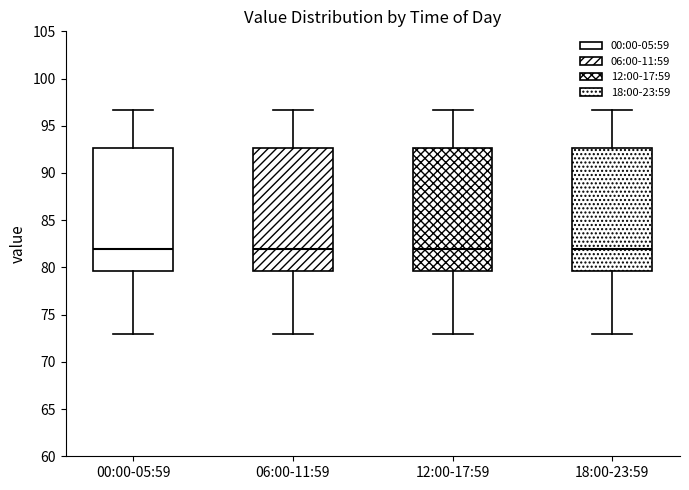

Where does the median line of the box for 00:00-05:59 sit on the y-axis? The values are not printed on the chart, so give them approximately, as read against the axis.

82.0